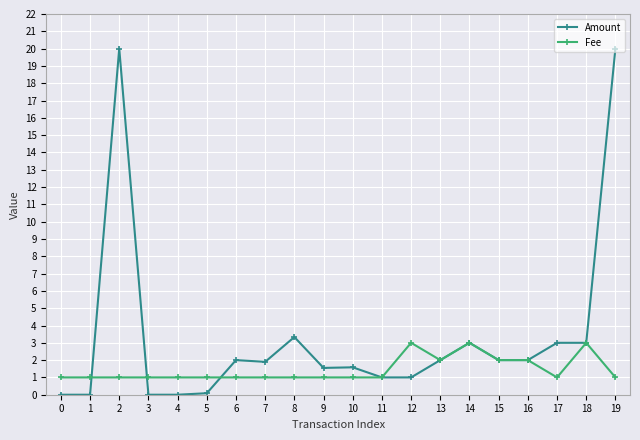

True or false: Fee has more than 0 points higher than both neighbors.

True